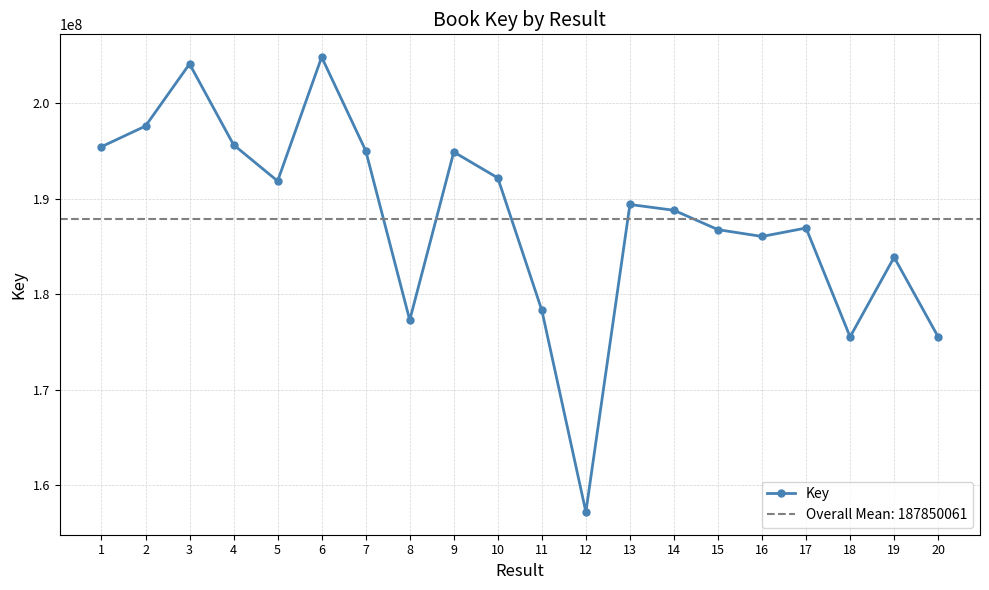

True or false: the data shows 245116728 at 20.

False